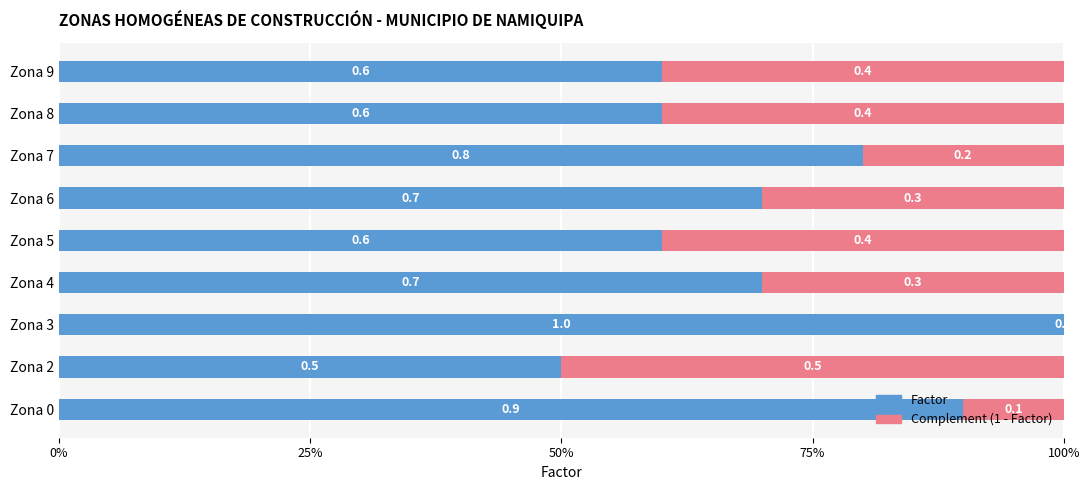

What are all the series names shown in the legend?

Factor, Complement (1 - Factor)